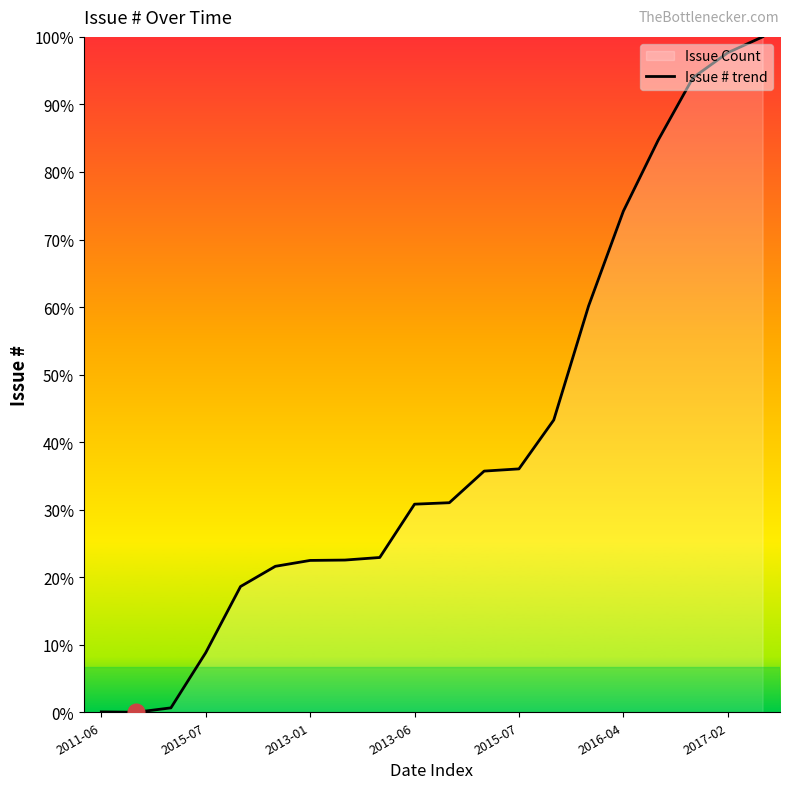

How many points are lower than both their immediate neighbors (excluding endpoints)?

1